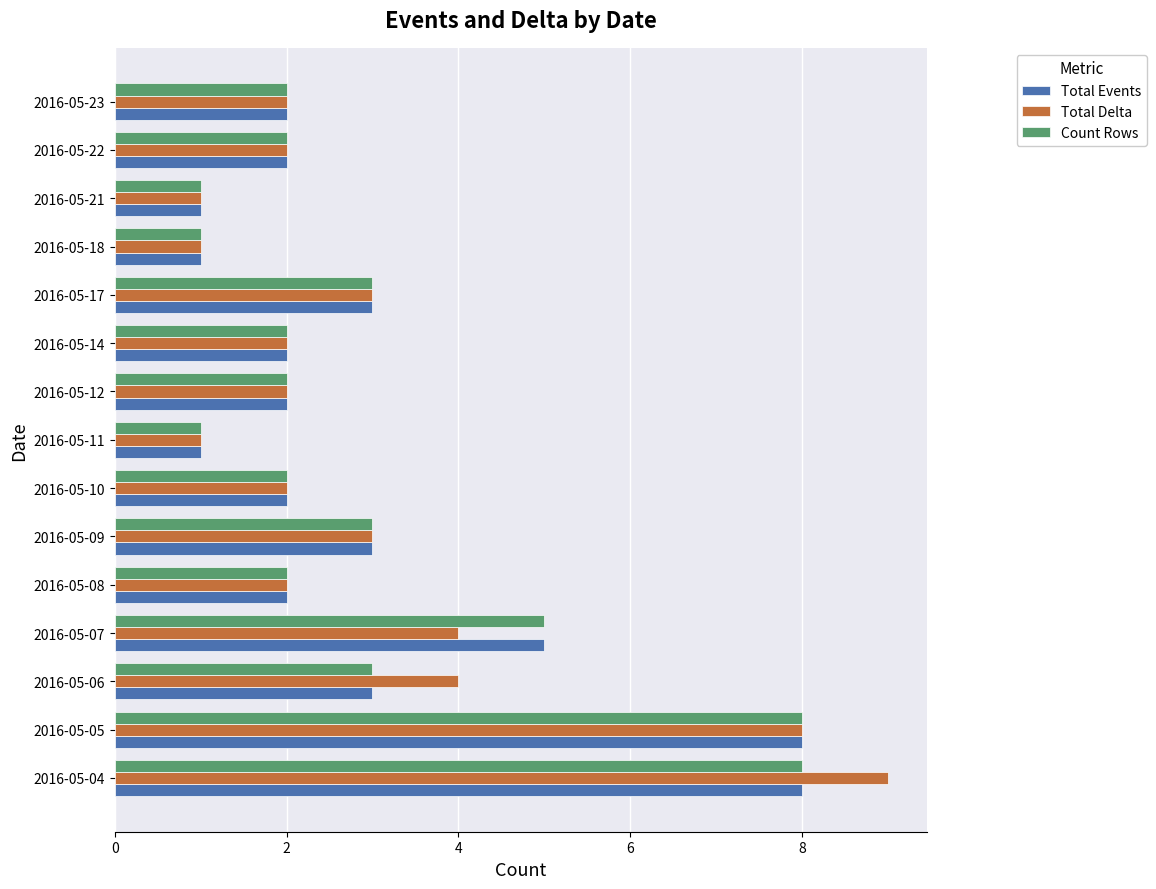

How many series are shown in this chart?

3